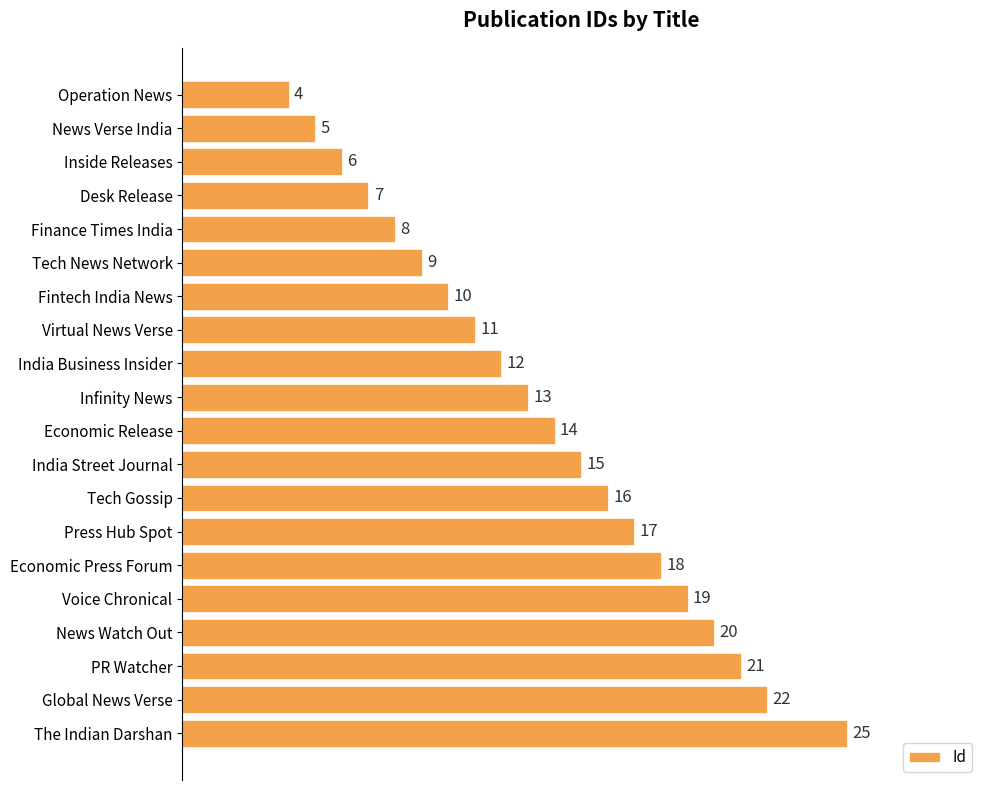

What is the label of the 14th bar from the bottom?

Fintech India News